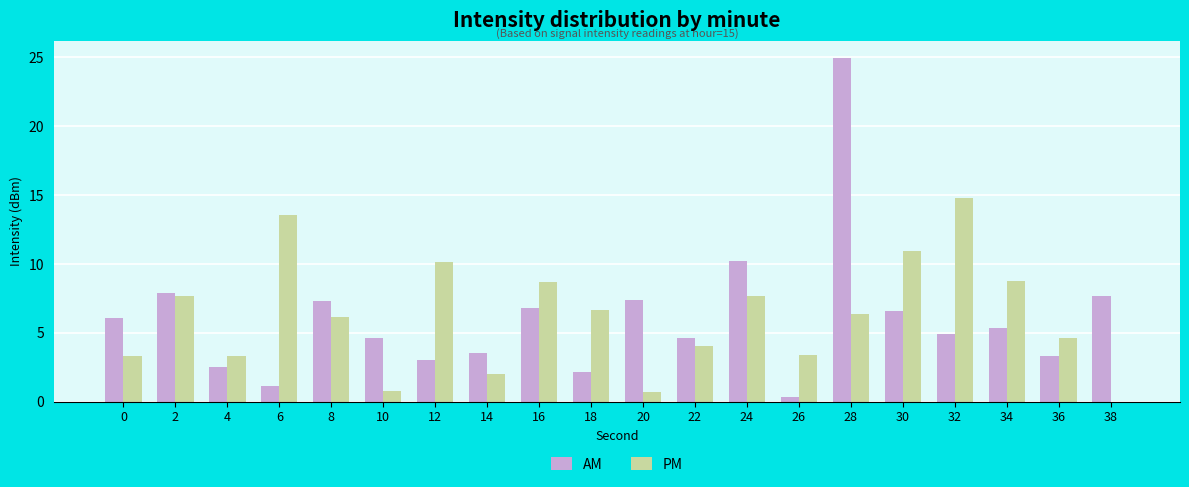

Does the chart contain stacked bars?

No